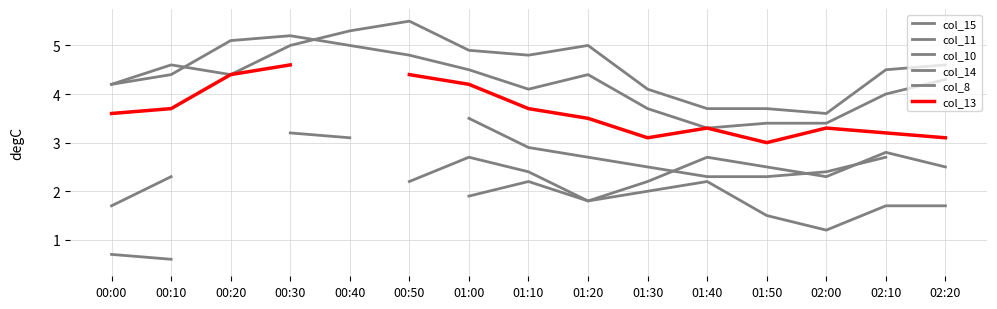

True or false: col_13 has a value of 0.8 at 01:30.

False